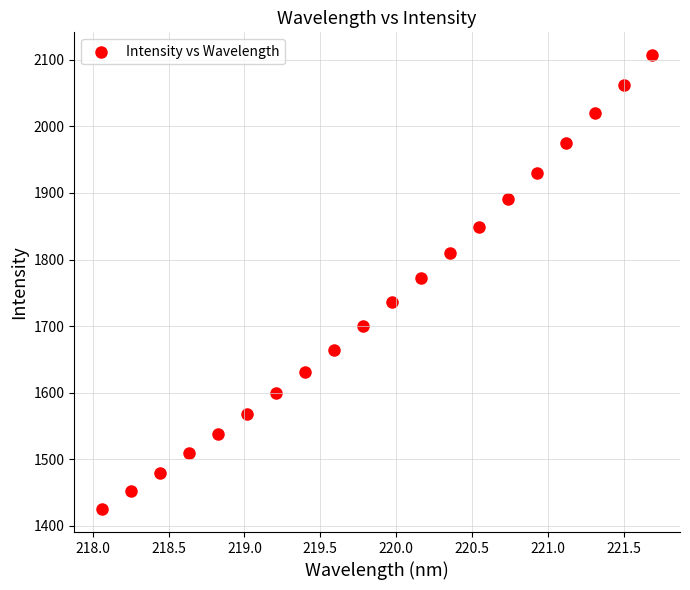

What is the range of X values (max minus min)?

3.6